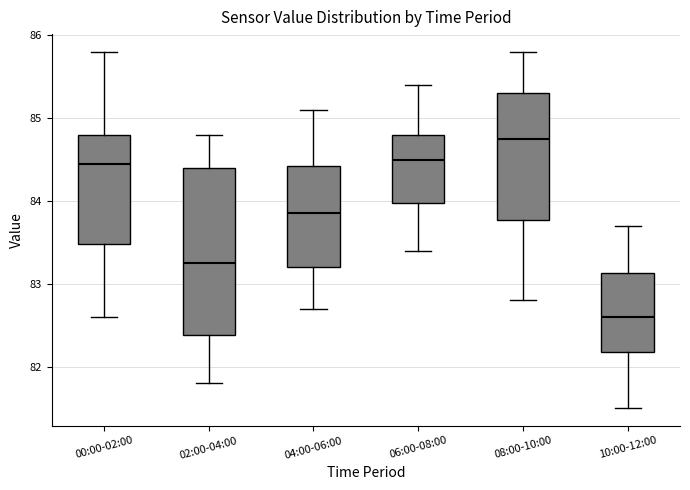

Where is the upper edge of the box for 04:00-06:00 on the y-axis? The values are not printed on the chart, so give them approximately, as read against the axis.

84.4